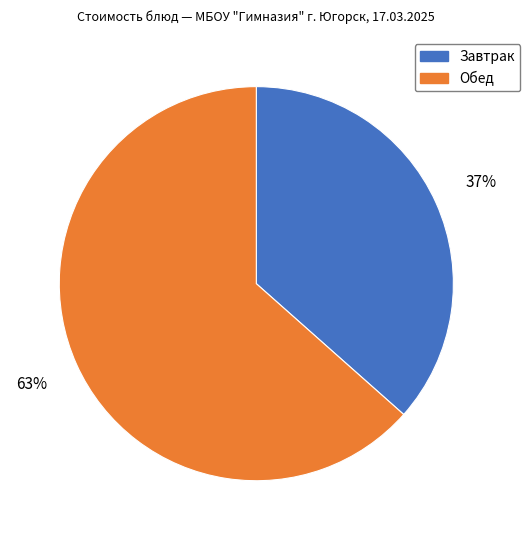

To the nearest percent, what is the average slice percentage?

50%